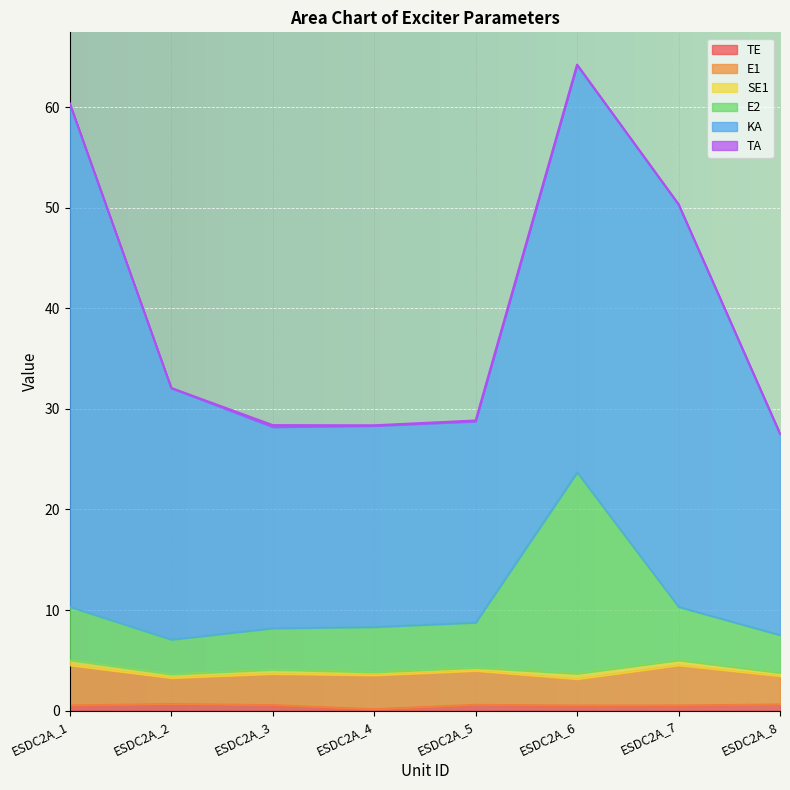

Which series has the largest total across all categories?

KA